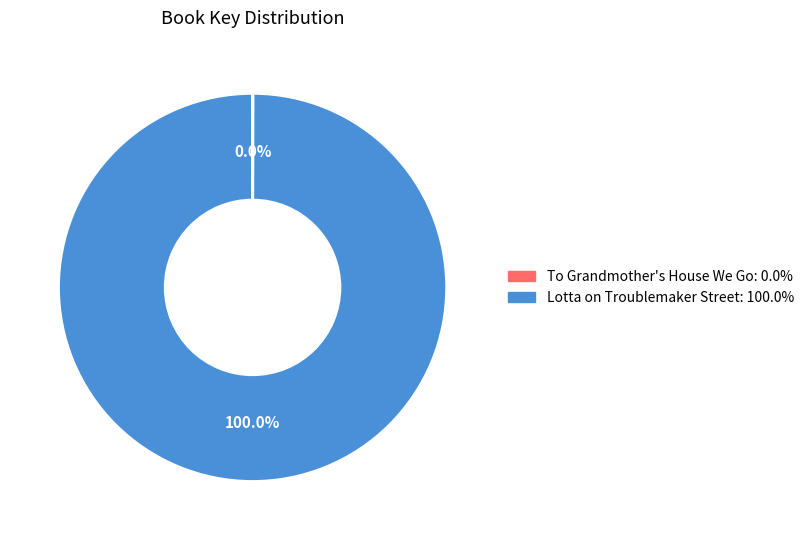

To the nearest percent, what percentage of the pie is Lotta on Troublemaker Street?

100%